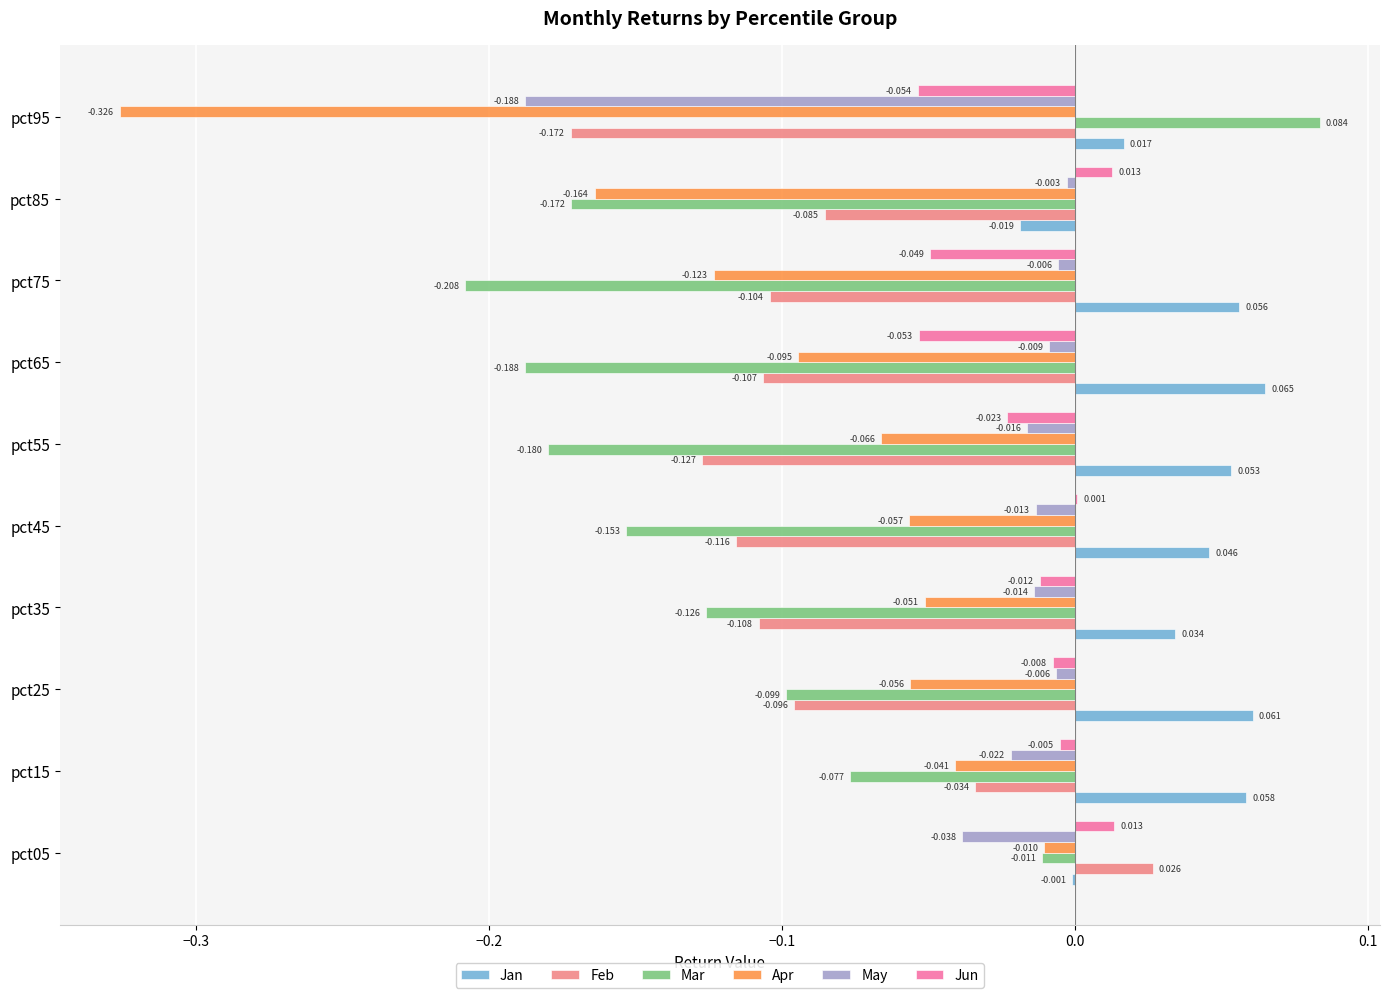

How many categories are shown in the chart?

10